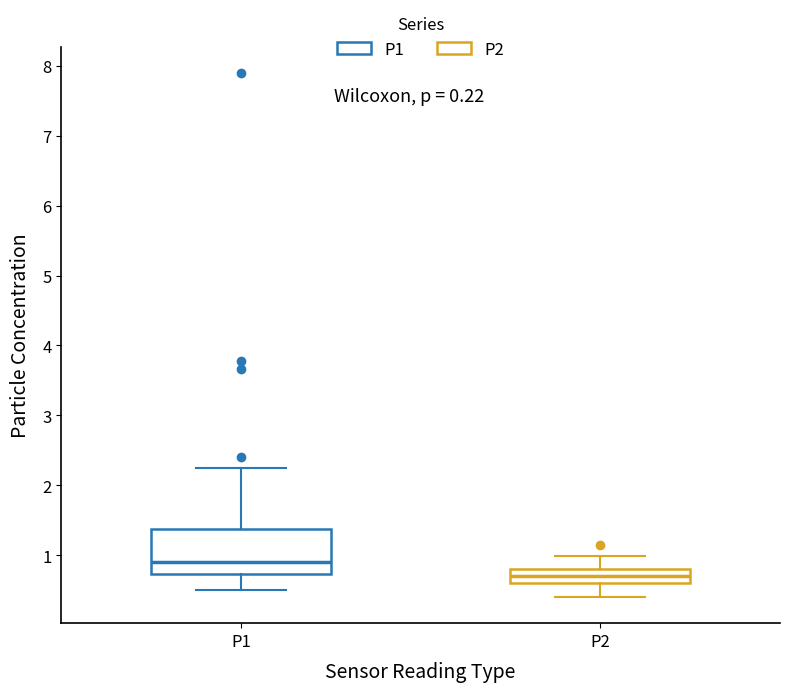

Which box is the tallest, from its lower edge to its upper edge?

P1